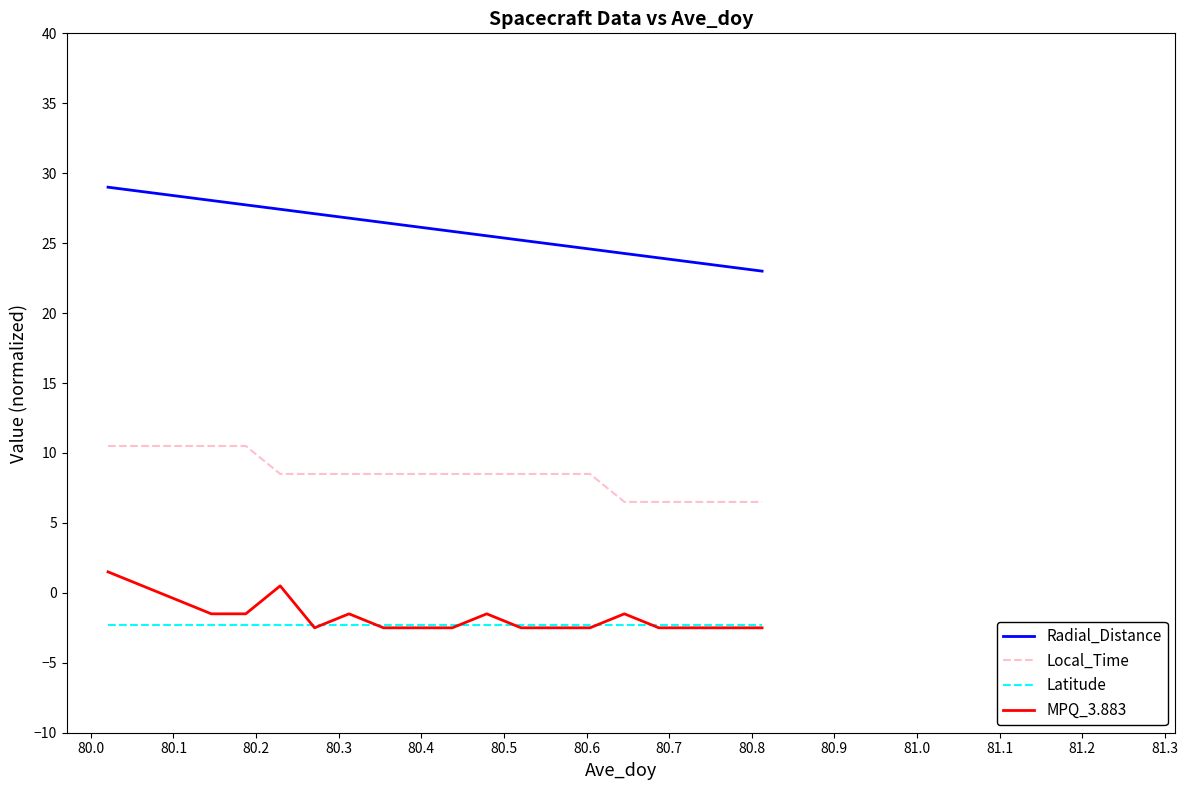

Does the chart display data point markers on the line(s)?

No